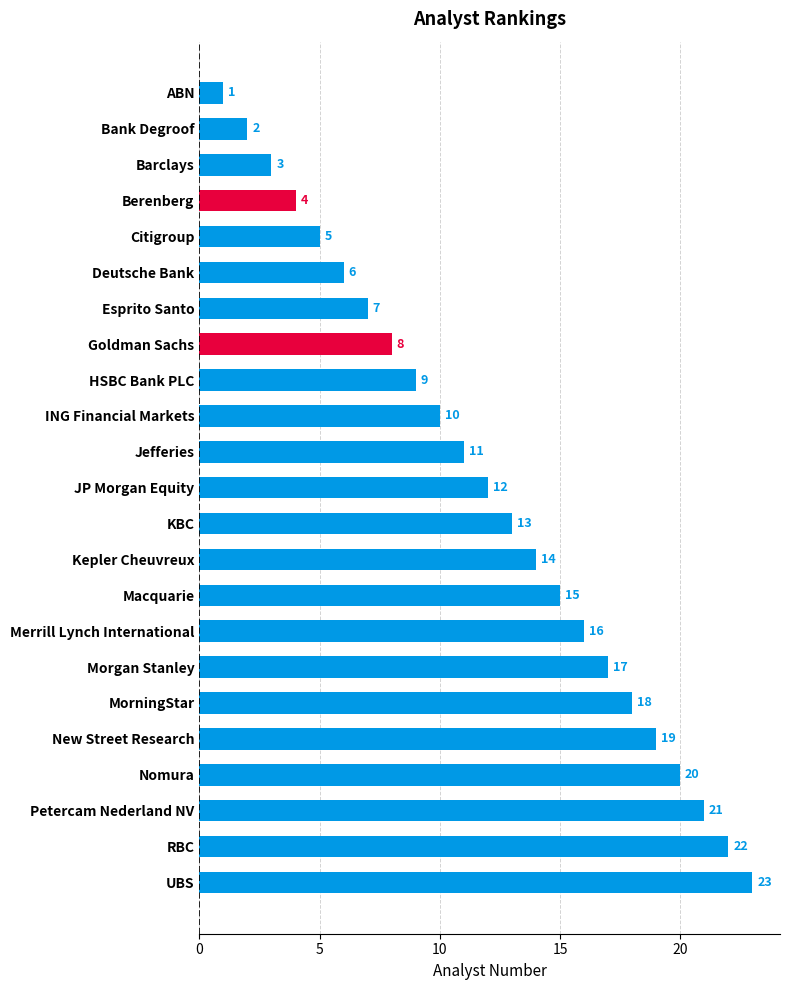

What position from the bottom is Deutsche Bank?

18